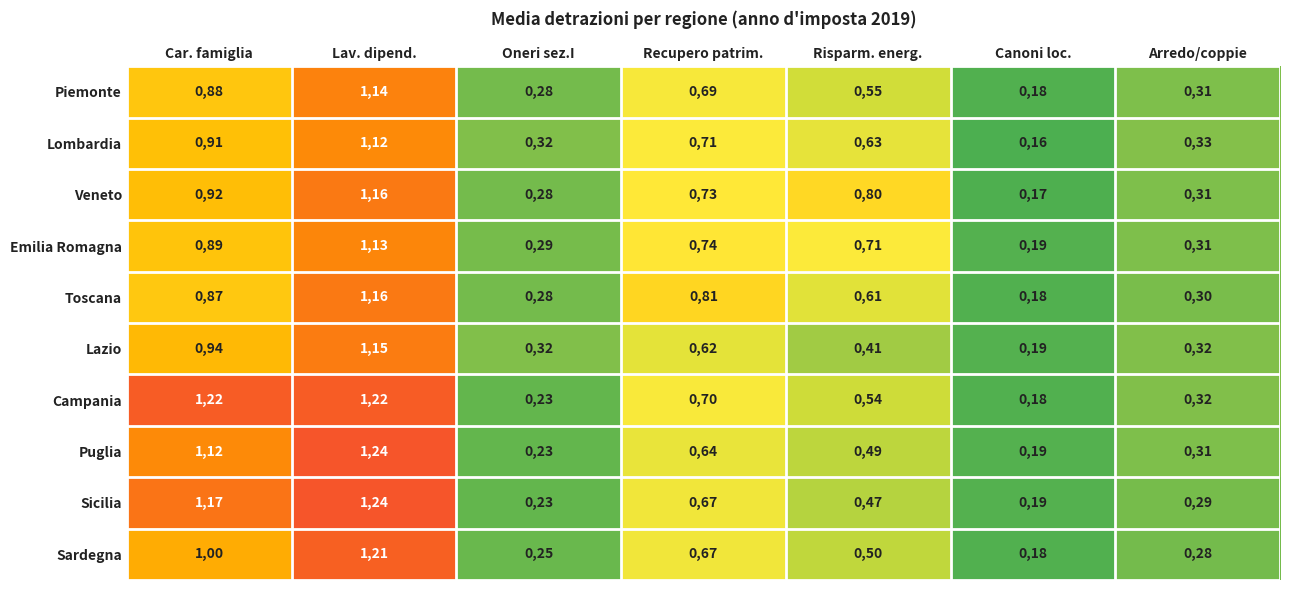

At which label does Lazio first exceed 41?

Car. famiglia